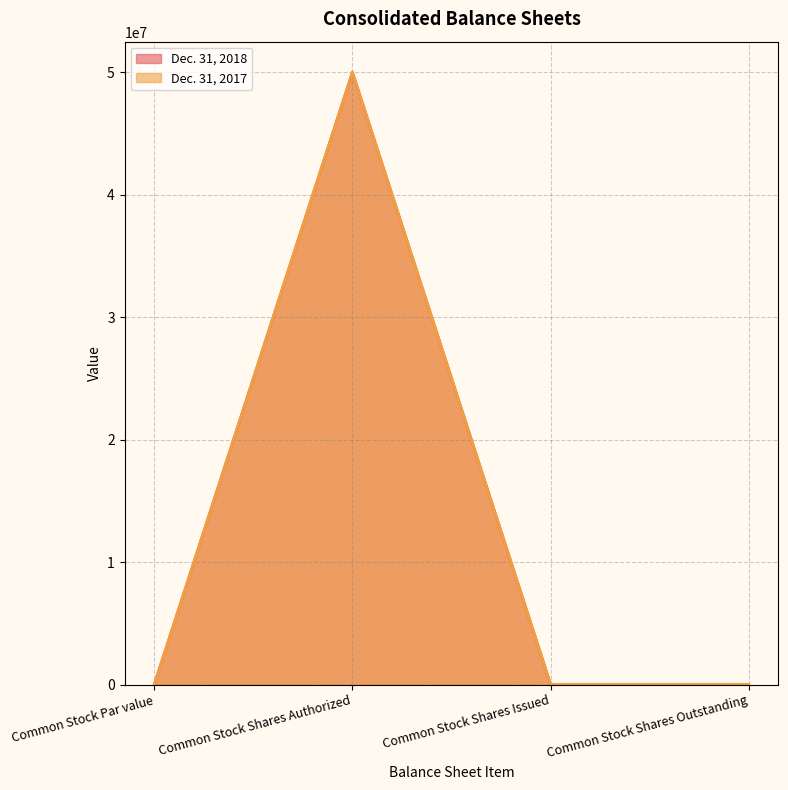

What is the value of the Dec. 31, 2018 point at the 2nd from the left?

50000000